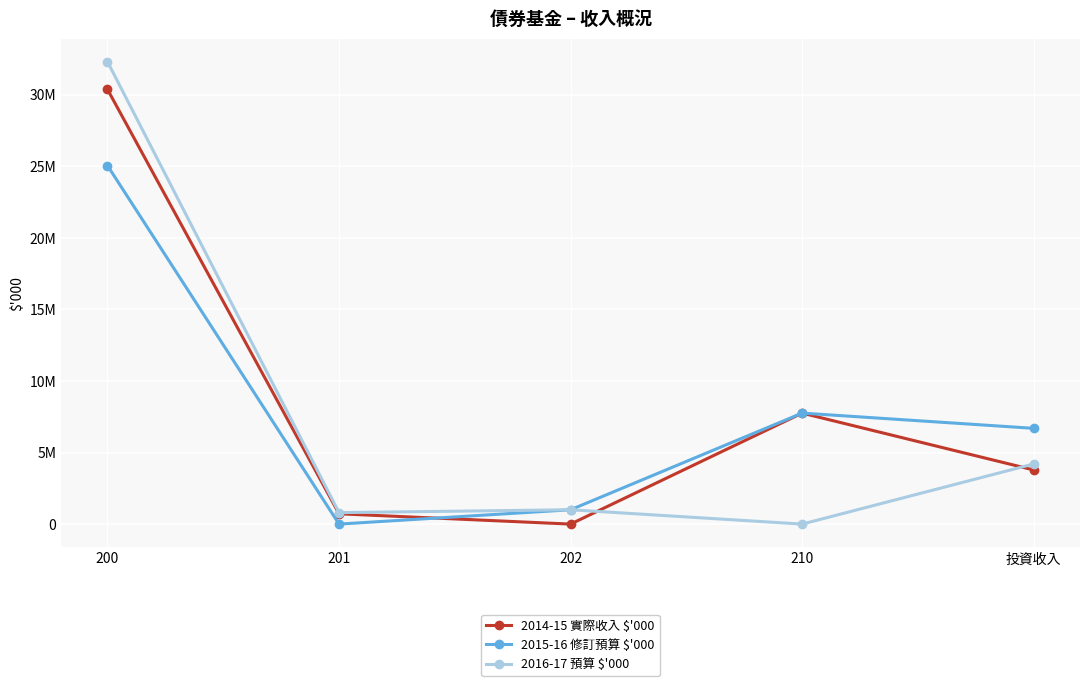

Which series has the largest range (max minus min)?

2016-17 預算 $'000